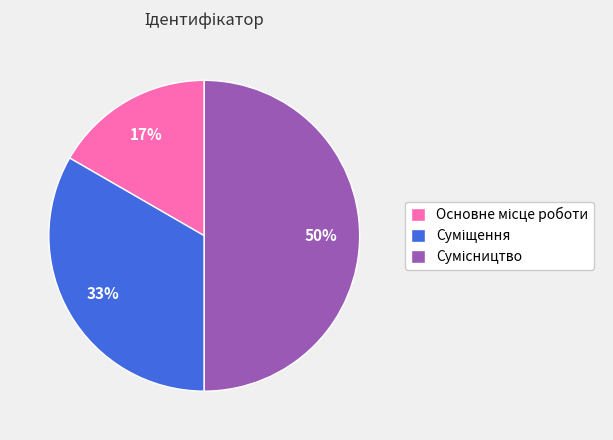

To the nearest percent, what is the difference between the largest and smallest slice percentages?

33%